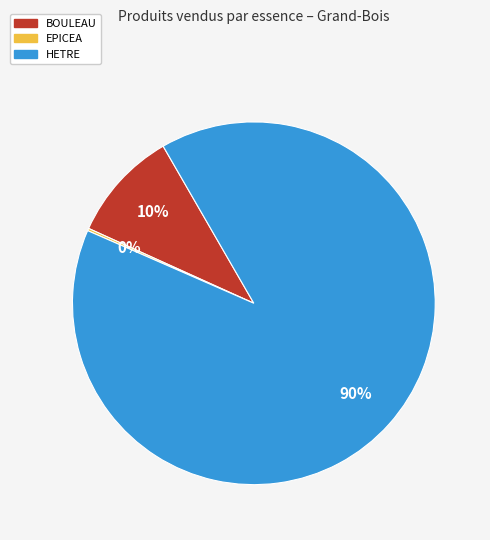

Combined, do HETRE and BOULEAU account for over 50%?

Yes